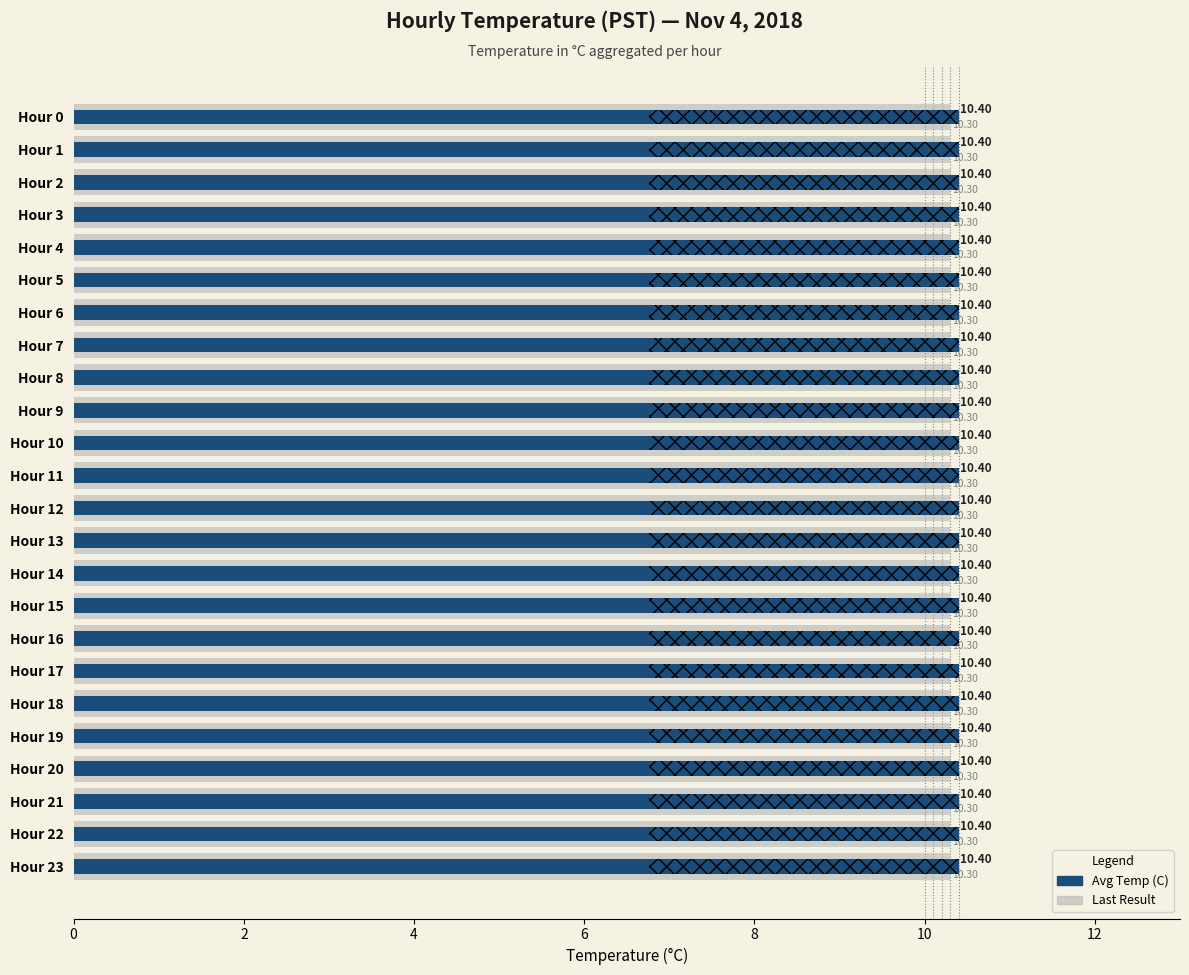

How many bars are there in each group?

2